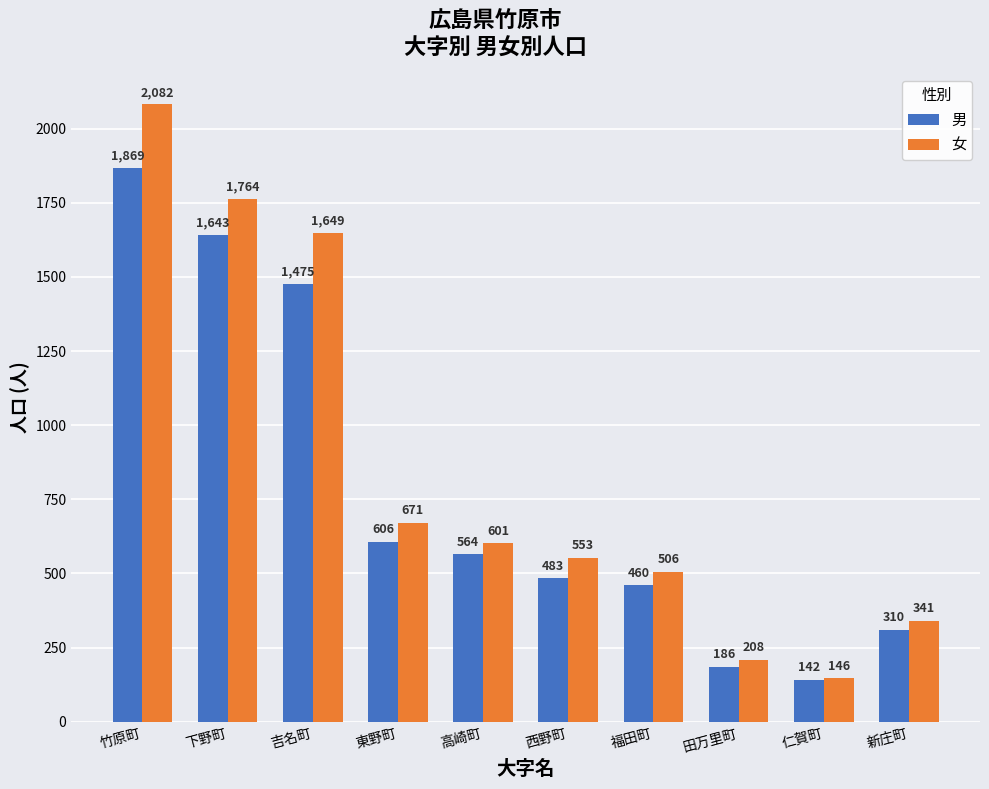

What is the total value across all series at 仁賀町?

288